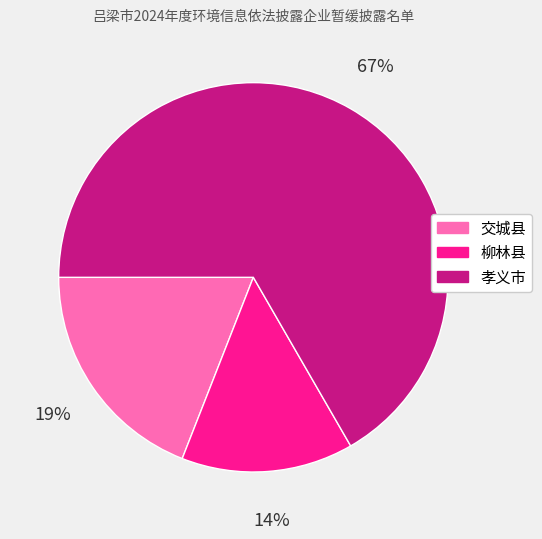

True or false: 柳林县 accounts for 8% of the total.

False